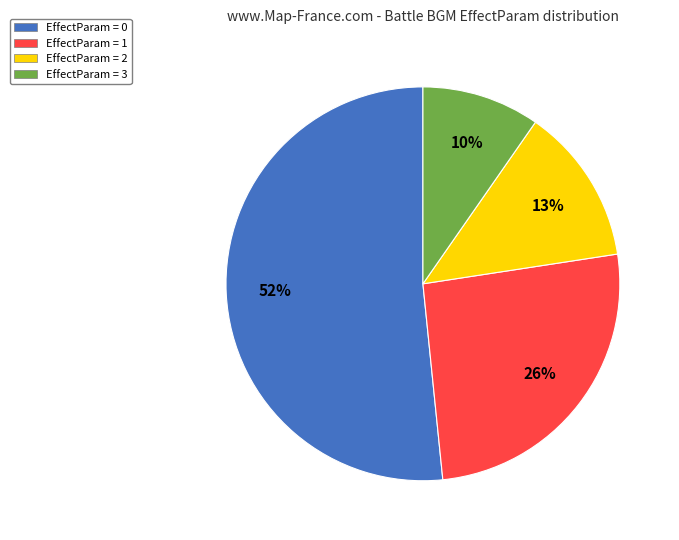

To the nearest percent, what is the average slice percentage?

25%